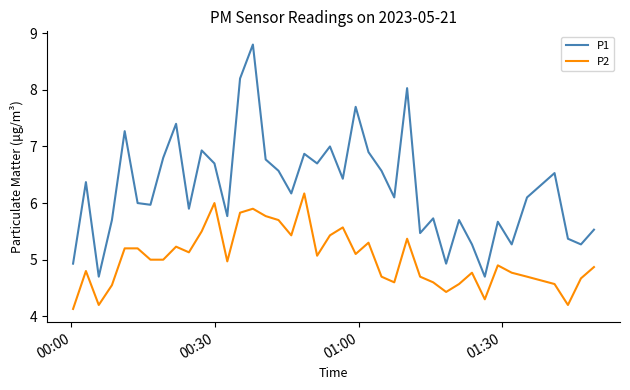

What is the difference between the maximum and minimum values in the P2 series?

2.0